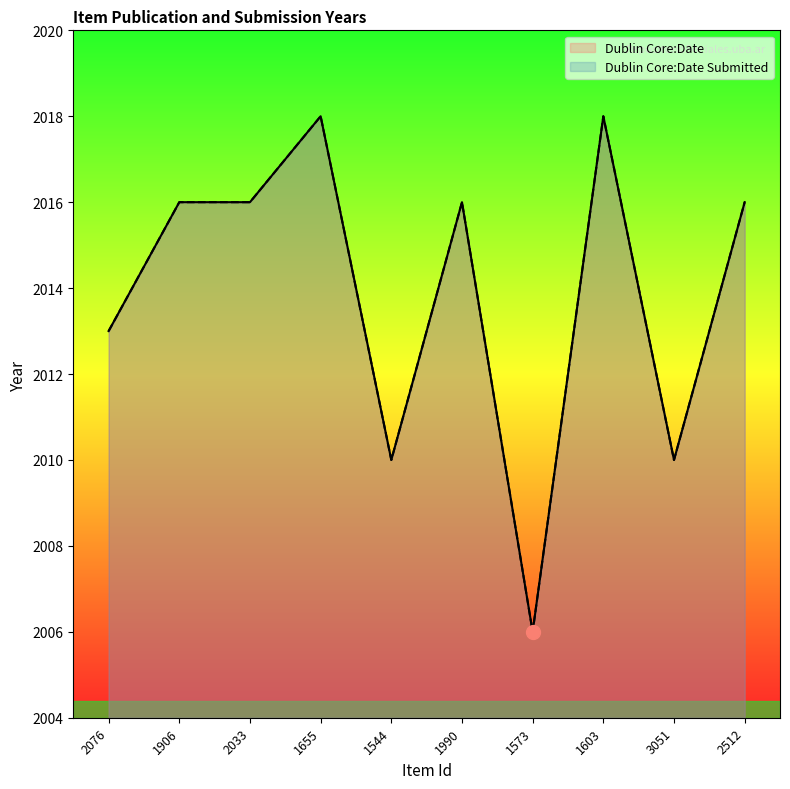

Count the Dublin Core:Date Submitted values in the range 2010 to 2016.

7